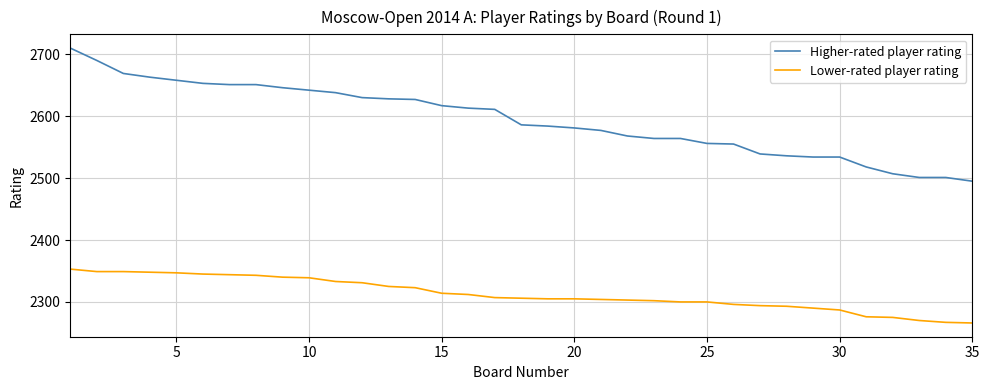

Which series has the largest range (max minus min)?

Higher-rated player rating